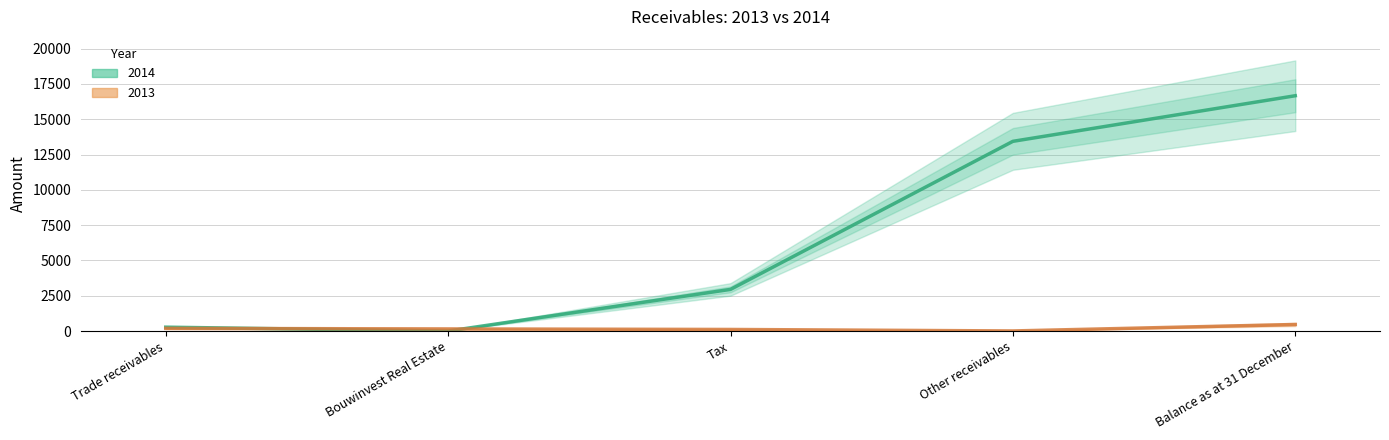

After their last crossing, which series has the higher values: 2013 or 2014?

2014